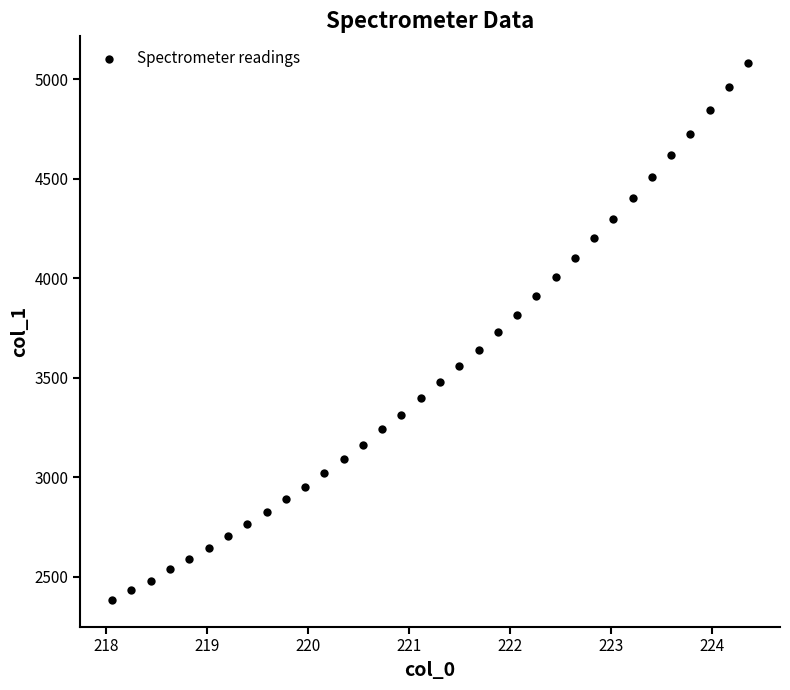

What is the range of X values (max minus min)?

6.3